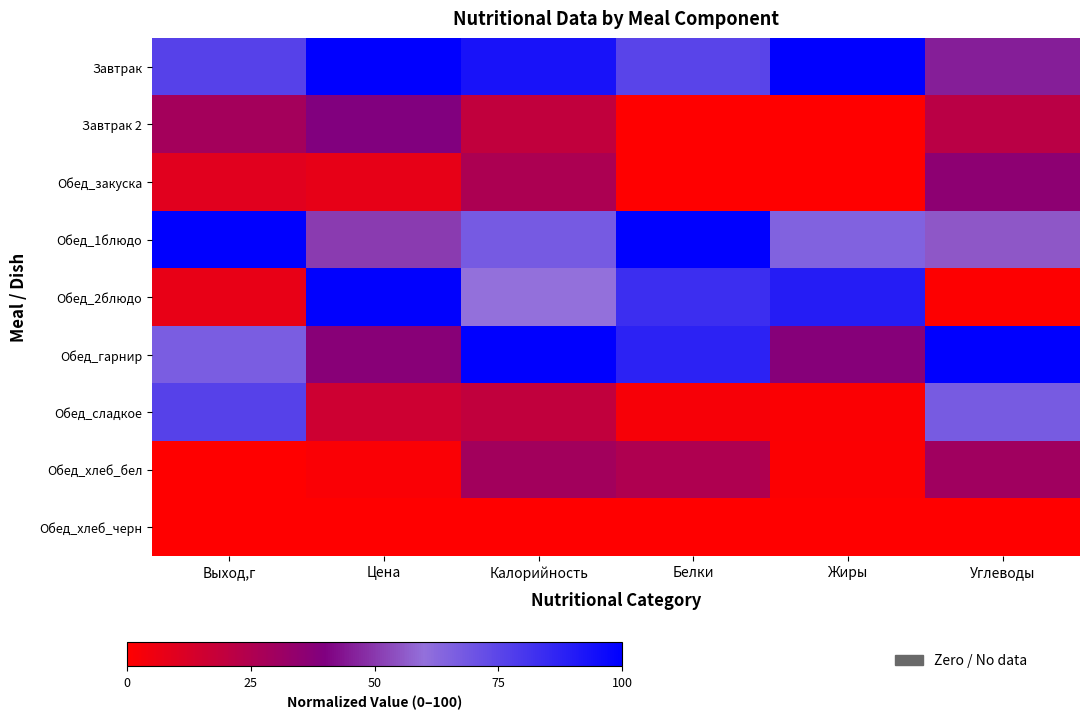

Rank the series at Калорийность from highest to lowest value.

Обед_гарнир, Завтрак, Обед_1блюдо, Обед_2блюдо, Обед_хлеб_бел, Обед_закуска, Завтрак 2, Обед_сладкое, Обед_хлеб_черн